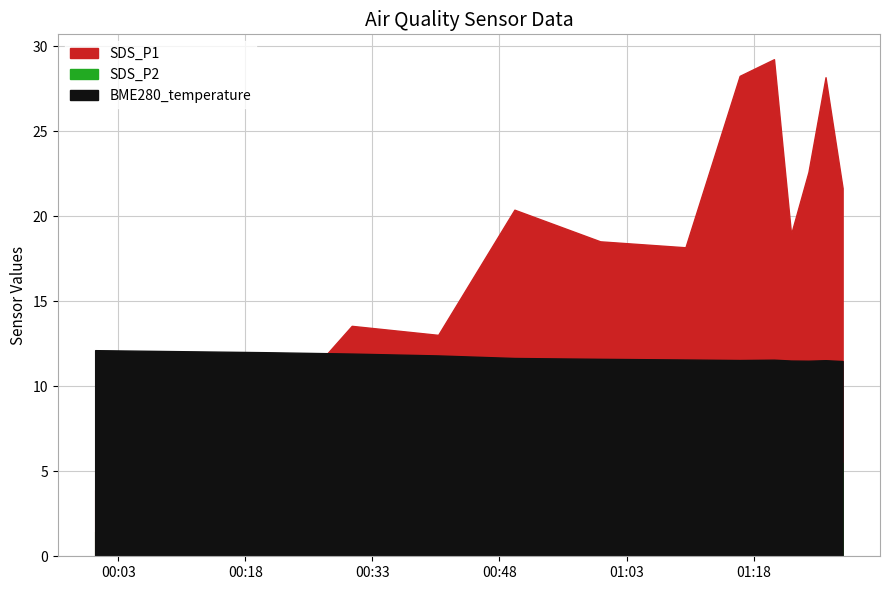

List the series in order of their peak value, lowest first.

SDS_P2, BME280_temperature, SDS_P1